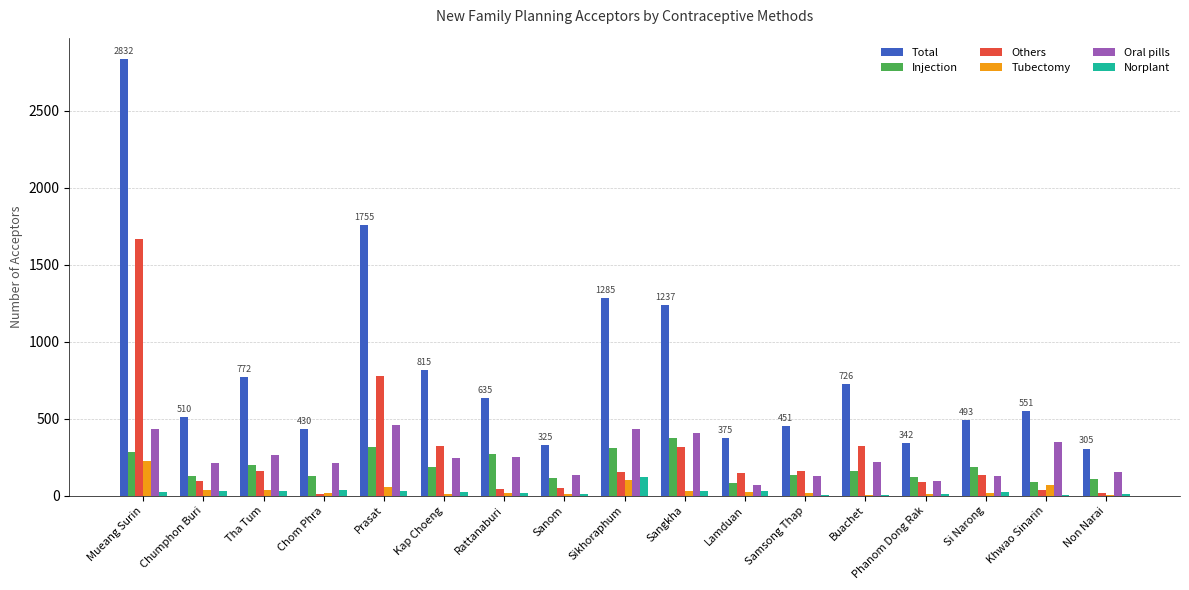

Which series has the largest range (max minus min)?

Total